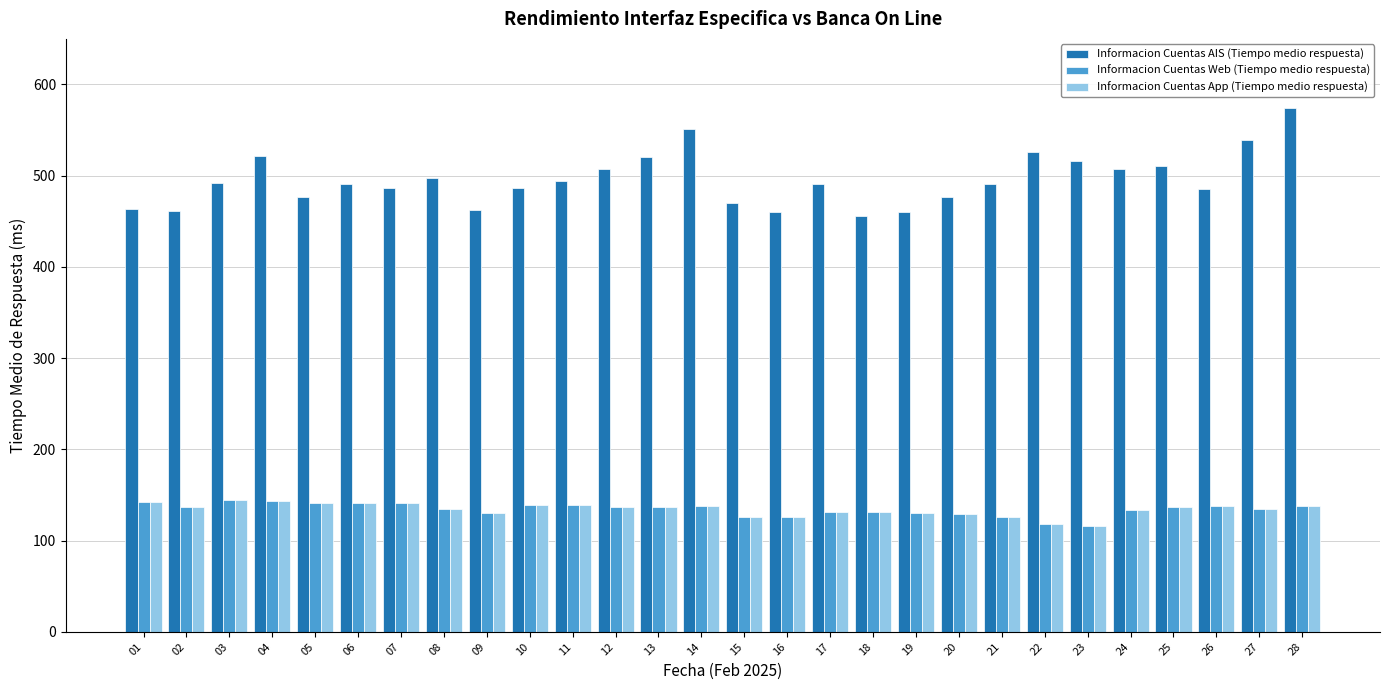

What is the value of the Informacion Cuentas AIS (Tiempo medio respuesta) bar at the 9th from the left?

462.0